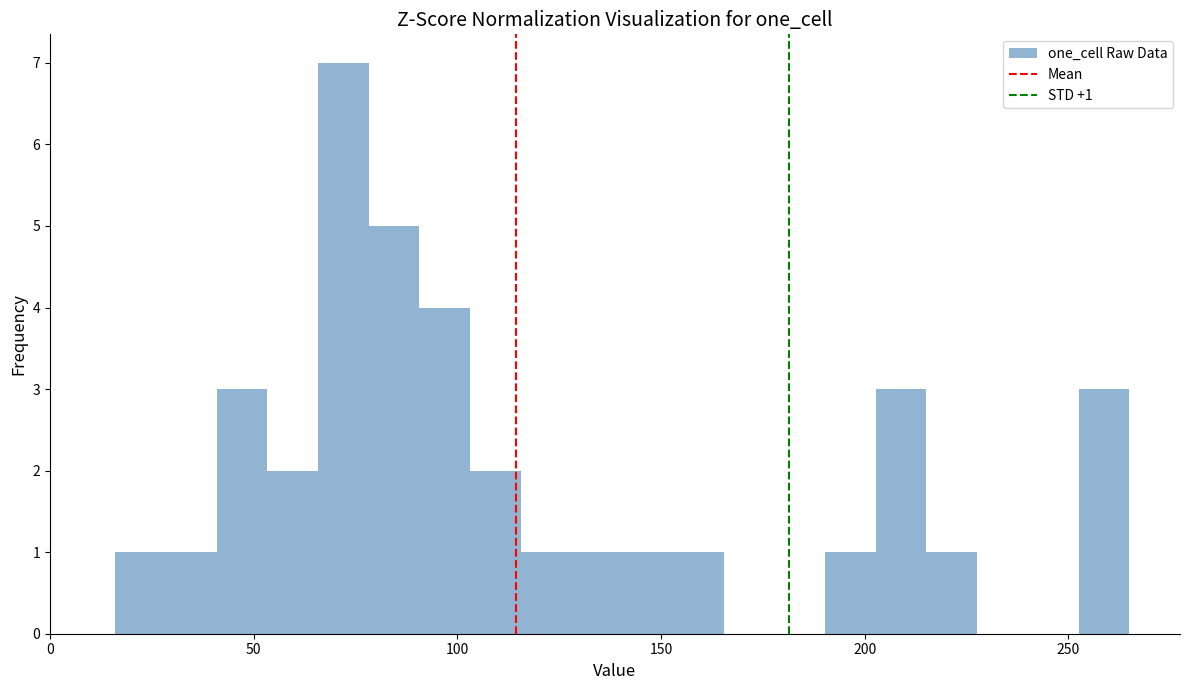

Read against the x-axis, roughly where is the centre of the tallest bar?

70